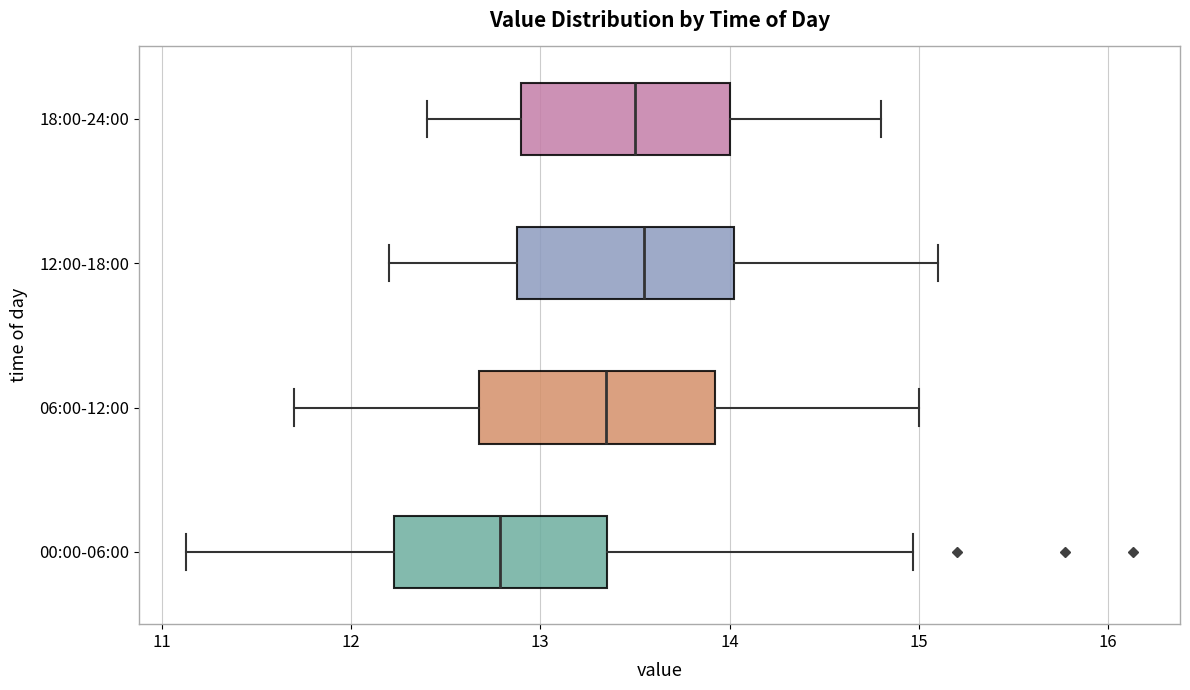

Reading bottom to top, transcribe this box plot: for each box, give where its median line is, the range the box spans, and where its two whiskers end, as read against the x-axis. The values are not printed on the chart, so give them approximately, as read against the axis.

00:00-06:00: median 12.8, box 12.2 to 13.4, whiskers 11.1 to 15.0
06:00-12:00: median 13.4, box 12.7 to 13.9, whiskers 11.7 to 15.0
12:00-18:00: median 13.6, box 12.9 to 14.0, whiskers 12.2 to 15.1
18:00-24:00: median 13.5, box 12.9 to 14.0, whiskers 12.4 to 14.8